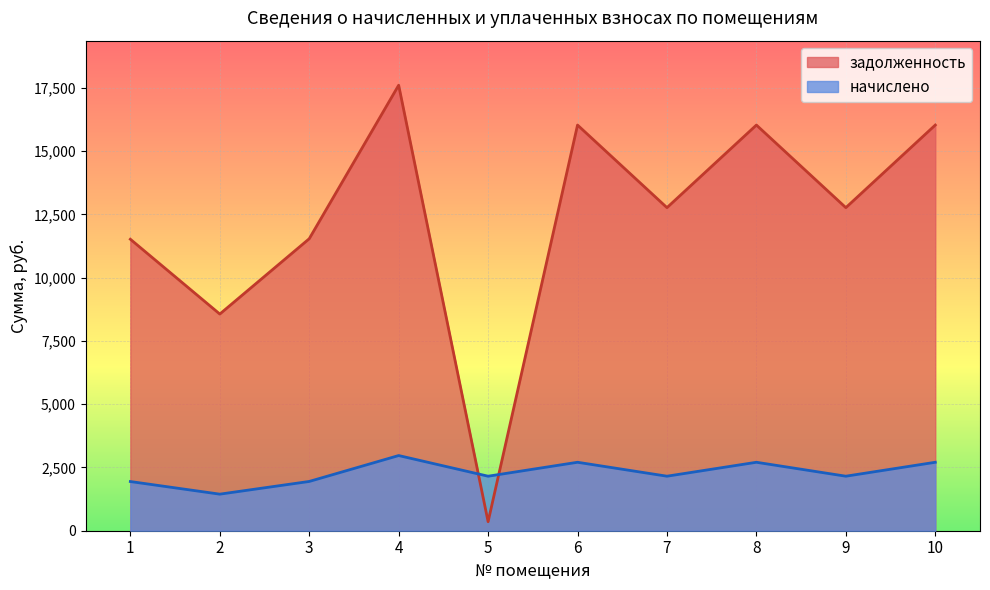

Does the chart display data point markers on the line(s)?

No